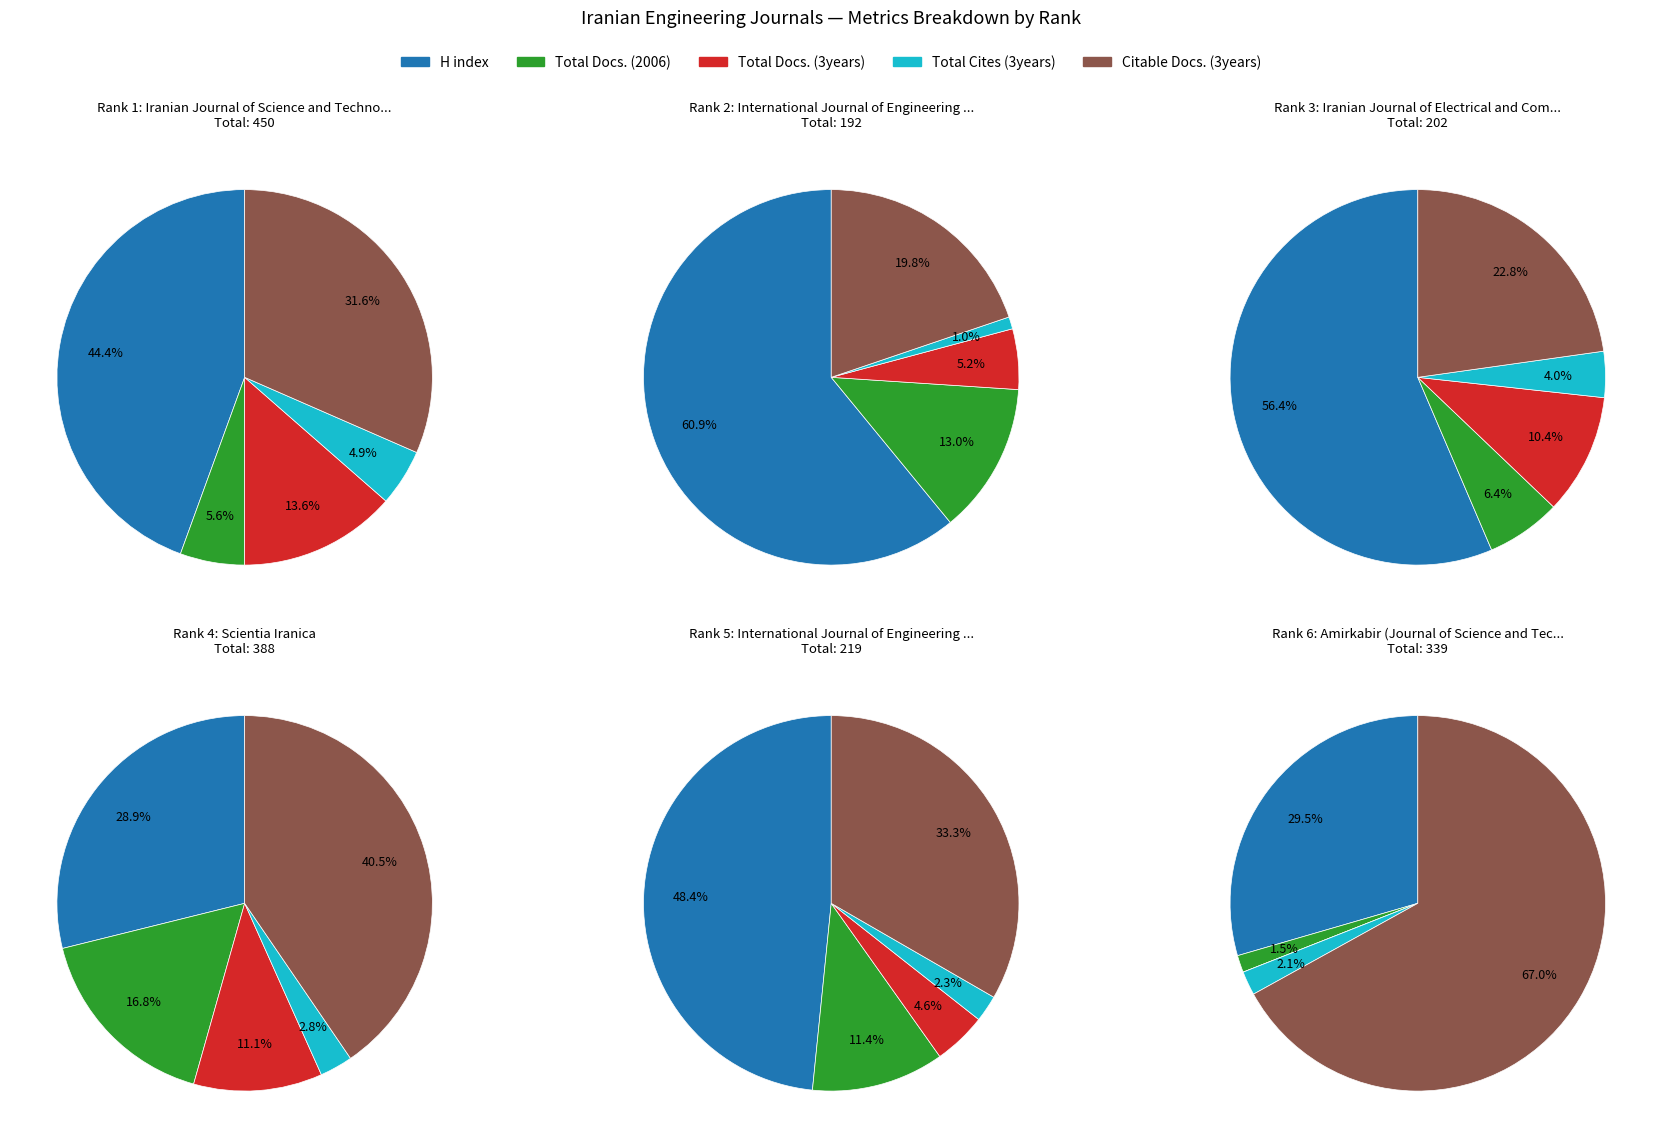

At Rank 5, list the series in order from largest to smallest.

H index, Citable Docs. (3years), Total Docs. (2006), Total Docs. (3years), Total Cites (3years)